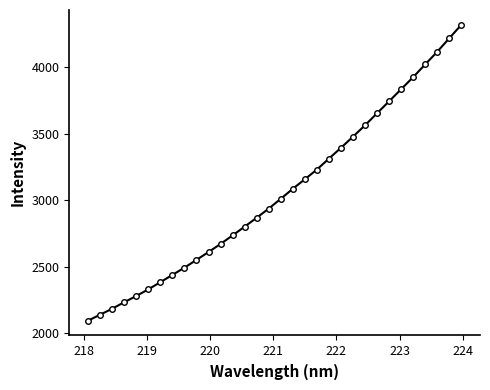

What is the greatest value displayed?

4321.6